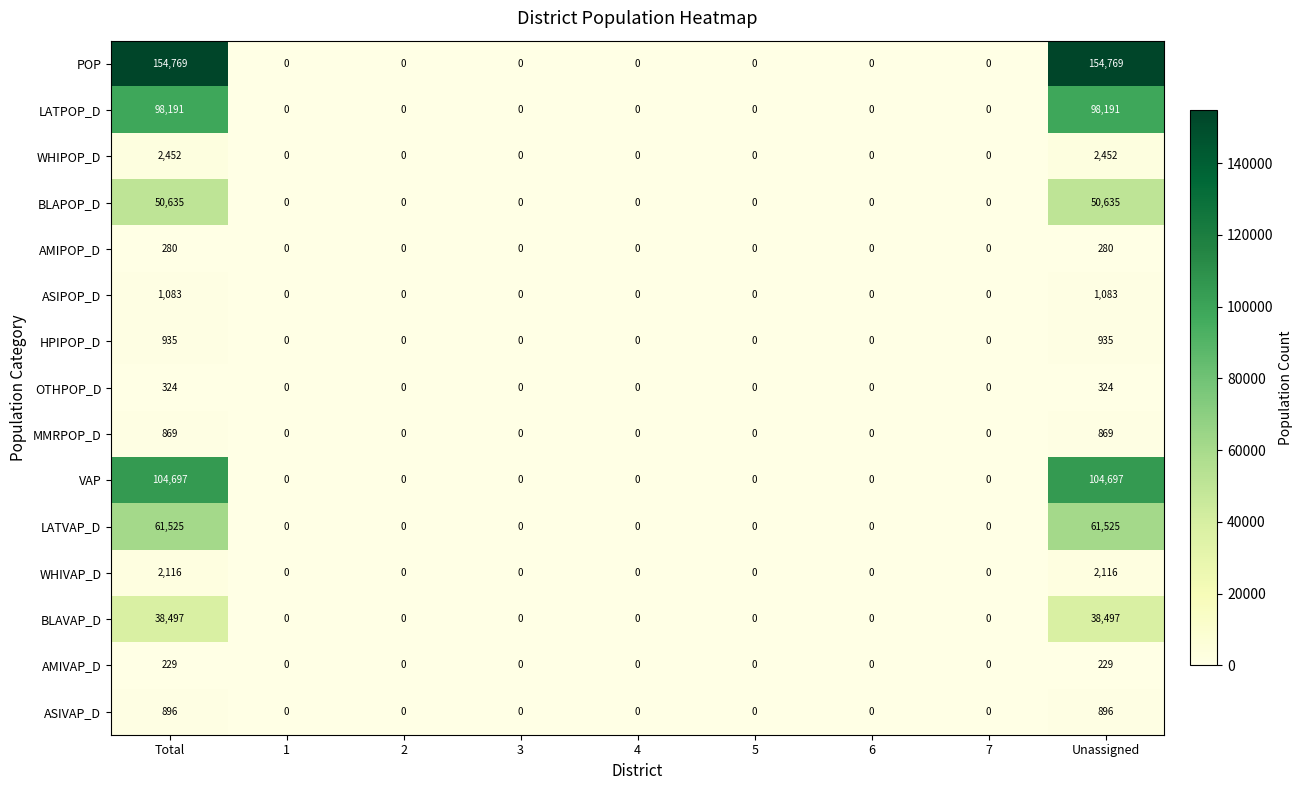

What is the difference between the second highest and second lowest values in the LATPOP_D series?

98191